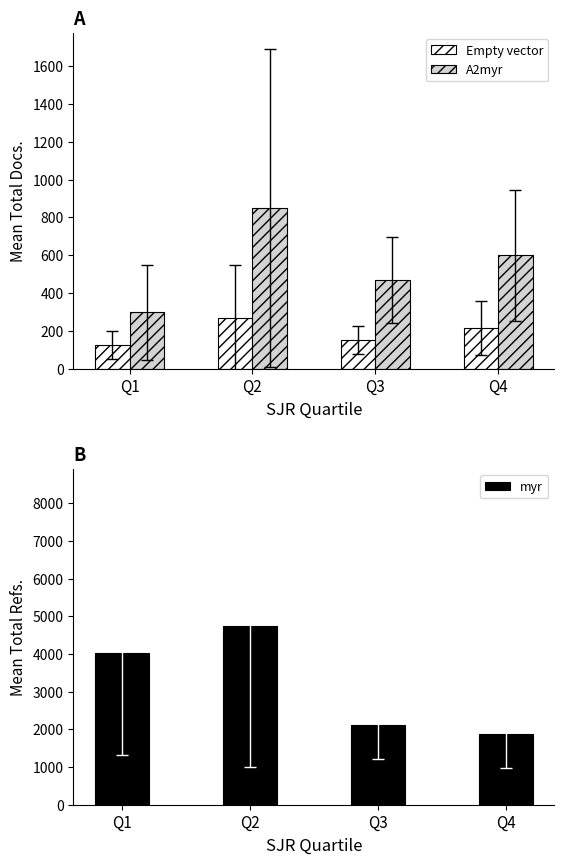

At which label does A2myr first exceed 600?

Q2